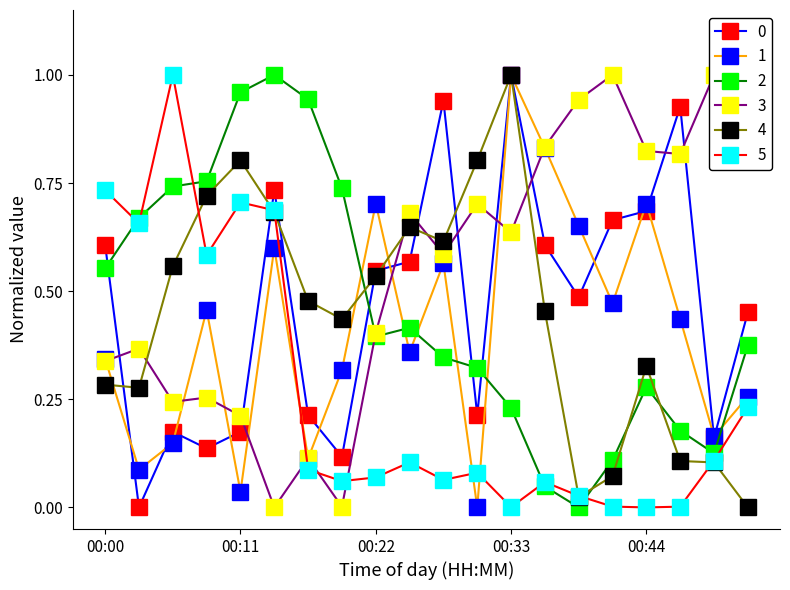

How many lines are shown in the chart?

6